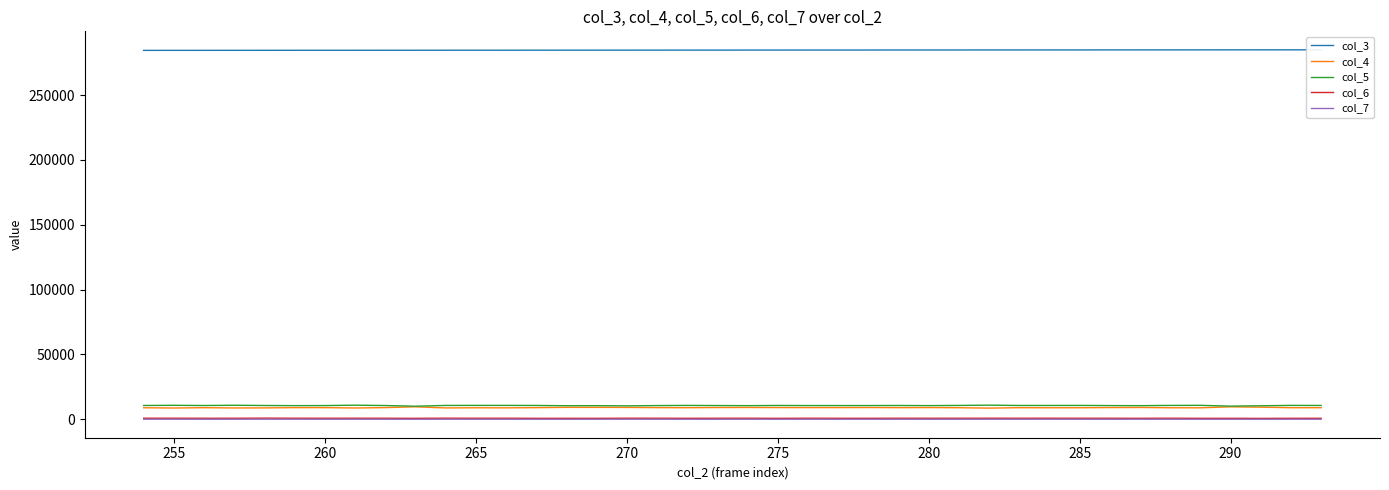

True or false: col_6 and col_5 cross at least once.

False